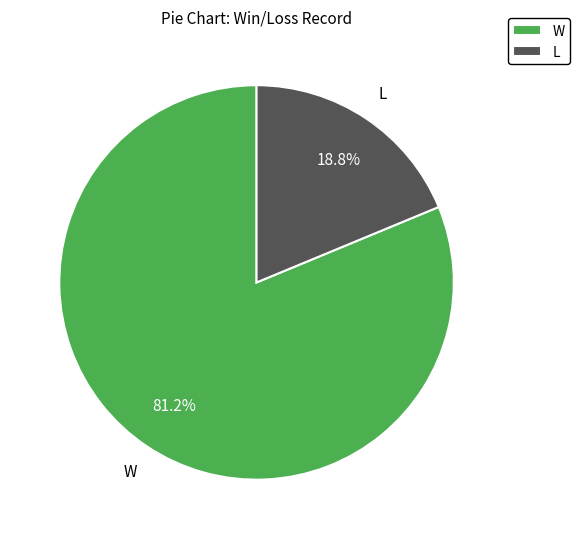

Which has a higher value, L or W?

W